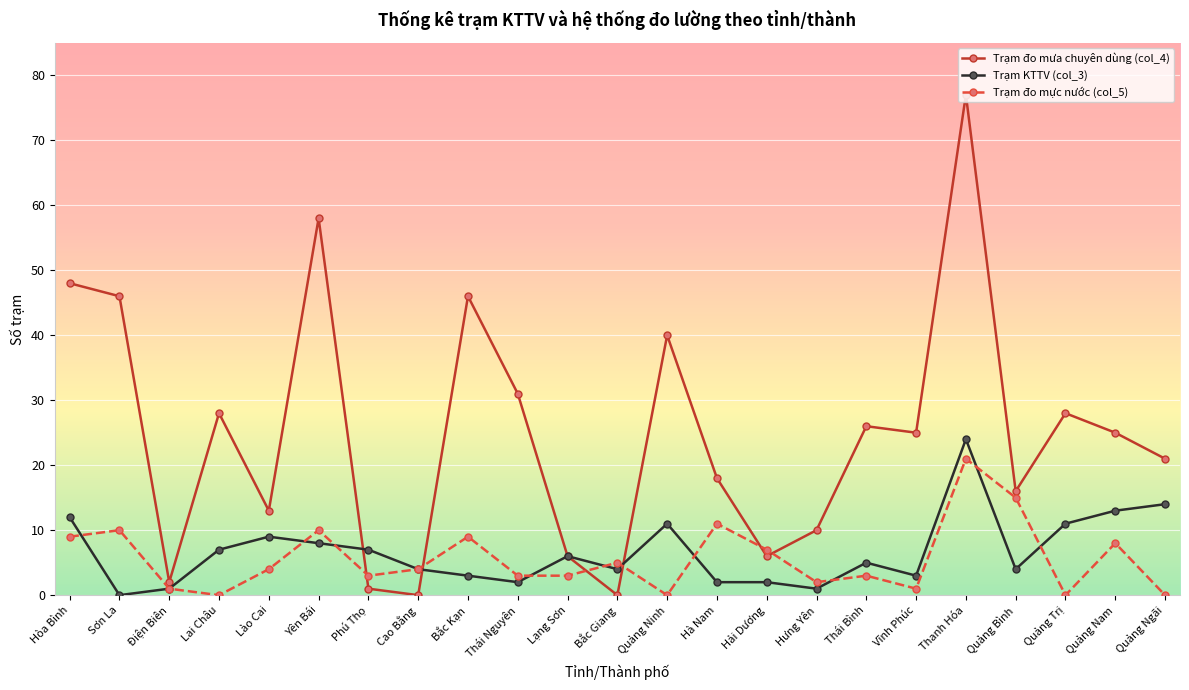

True or false: Trạm KTTV (col_3) has a value of 1 at Điện Biên.

True